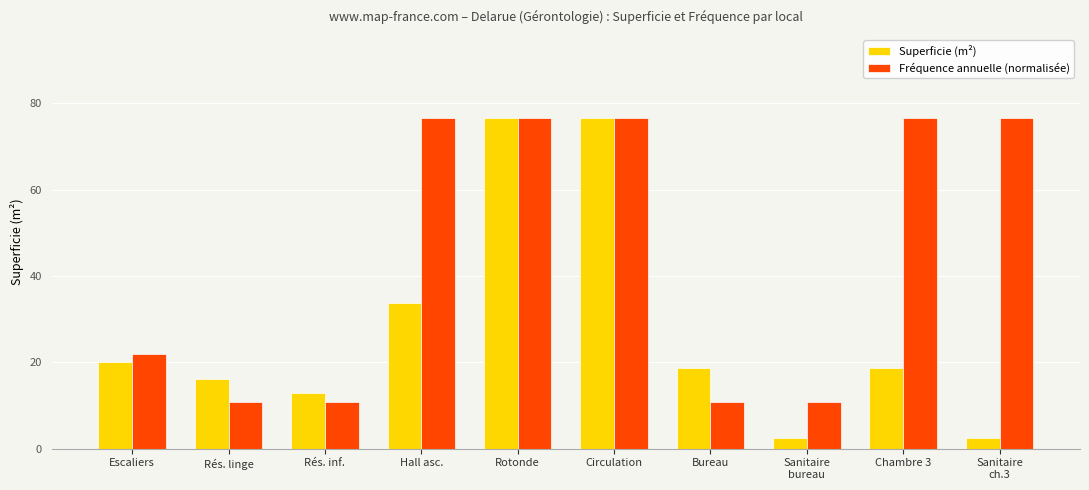

What is the difference between the Fréquence annuelle (normalisée) values at Chambre 3 and Sanitaire
bureau?

65.7